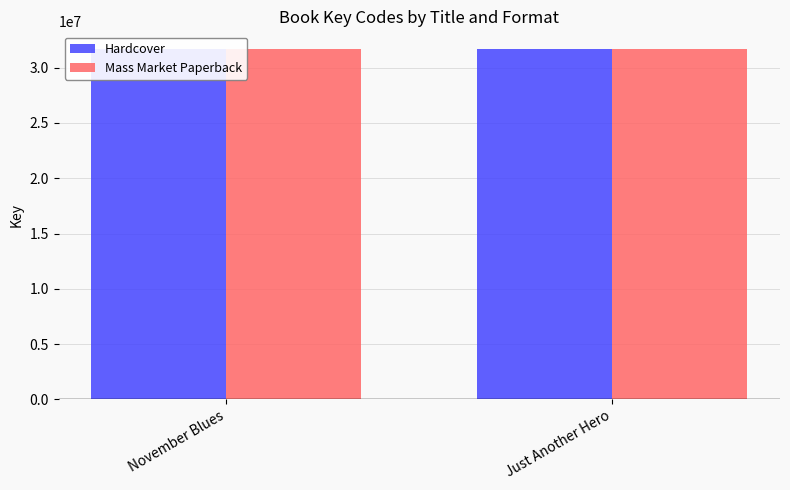

What is the greatest value displayed?

31704092